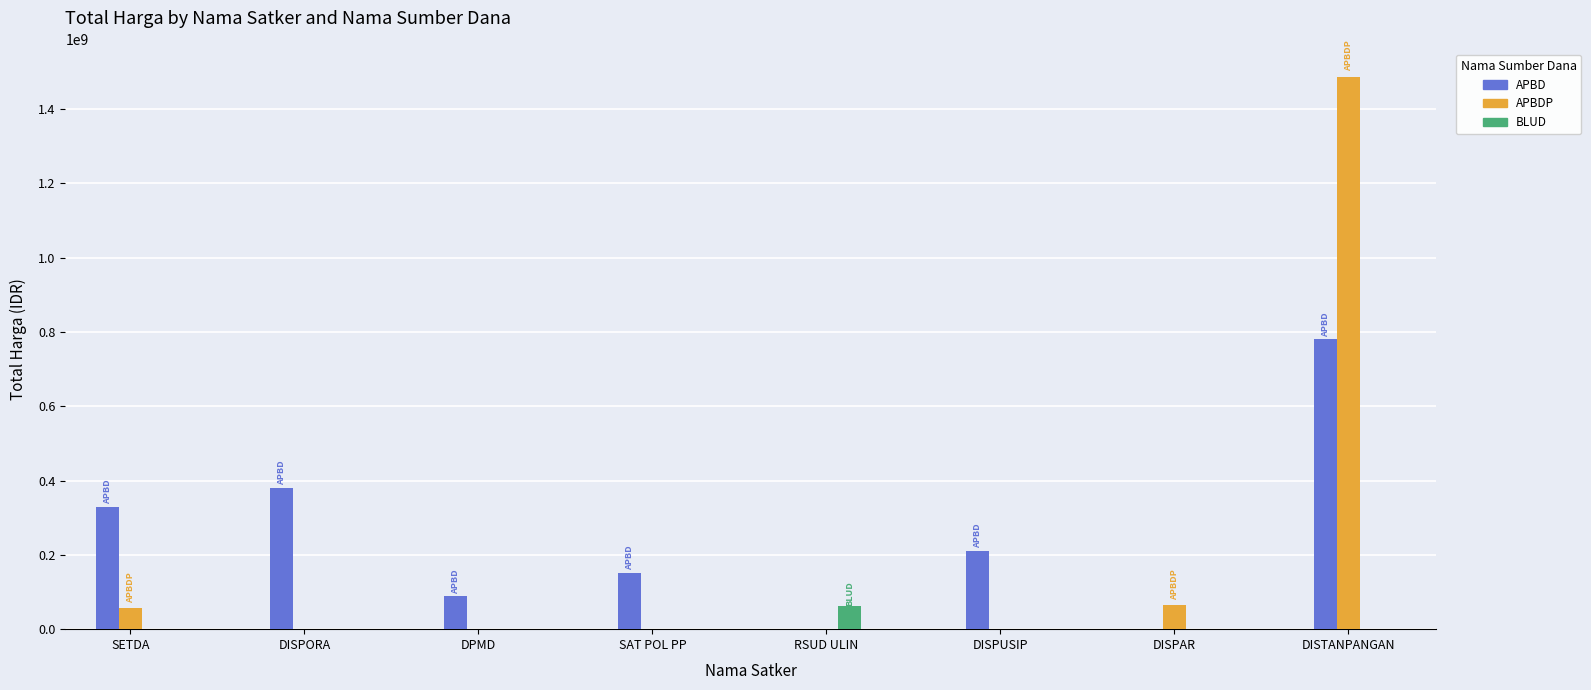

Reading left to right, what are all the values shown in this chart?

APBD: 329750000	379075000	87920000	152477000	0	210245000	0	779721780
APBDP: 56000000	0	0	0	0	0	64468000	1486800150
BLUD: 0	0	0	0	62920000	0	0	0